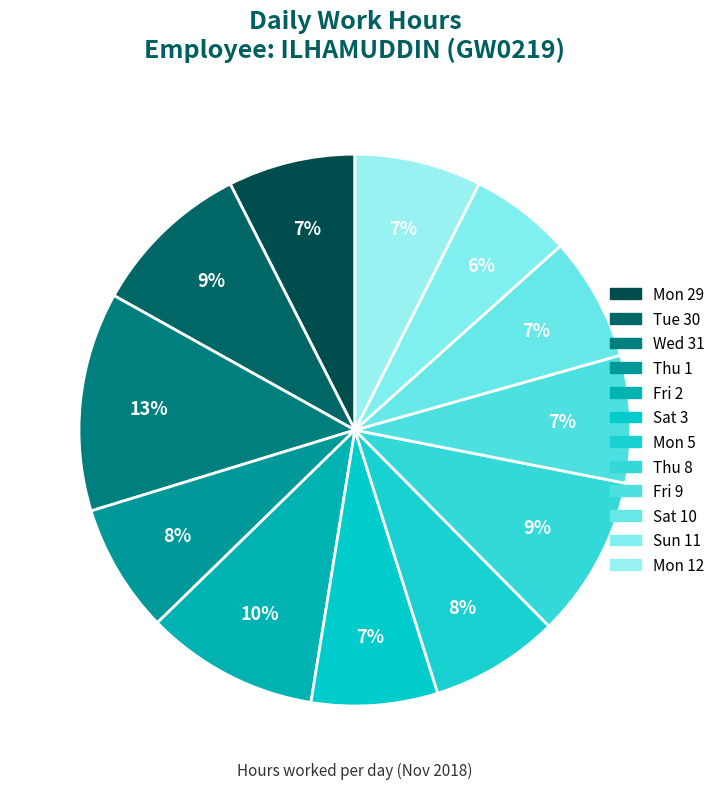

Which category has the smallest portion of the pie?

Sun 11